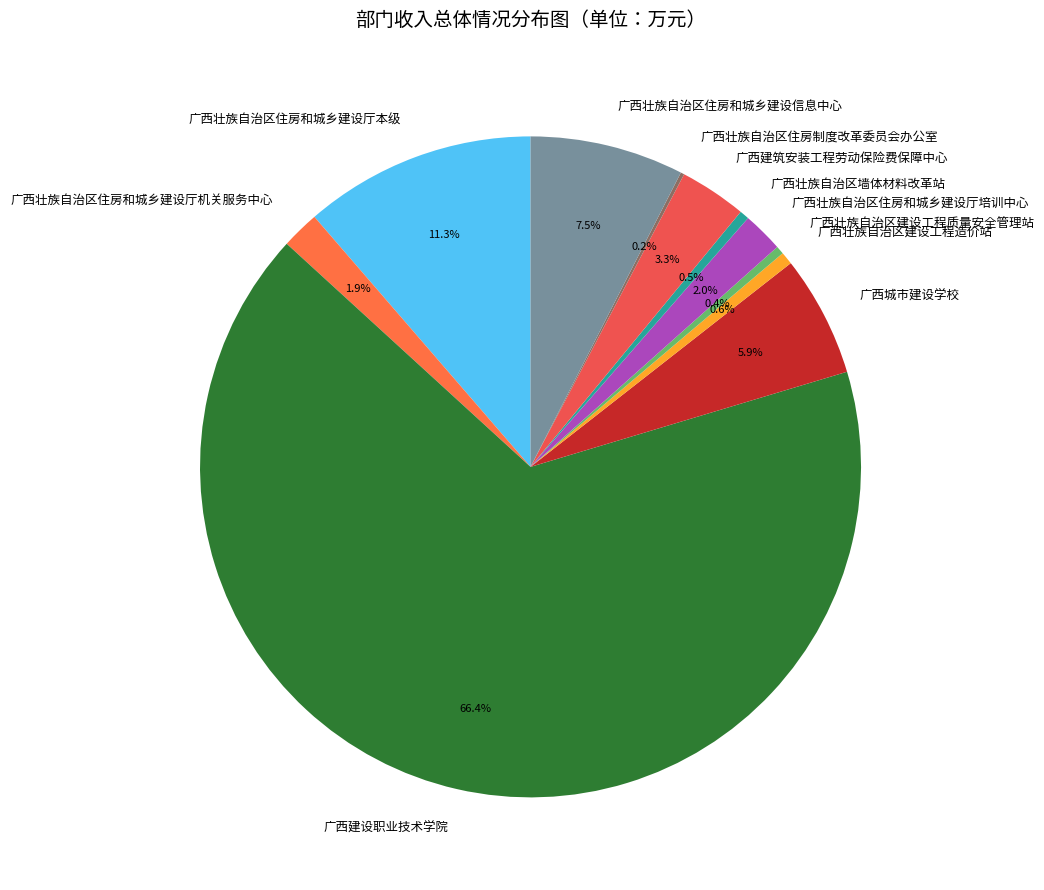

Which slice is the largest?

广西建设职业技术学院